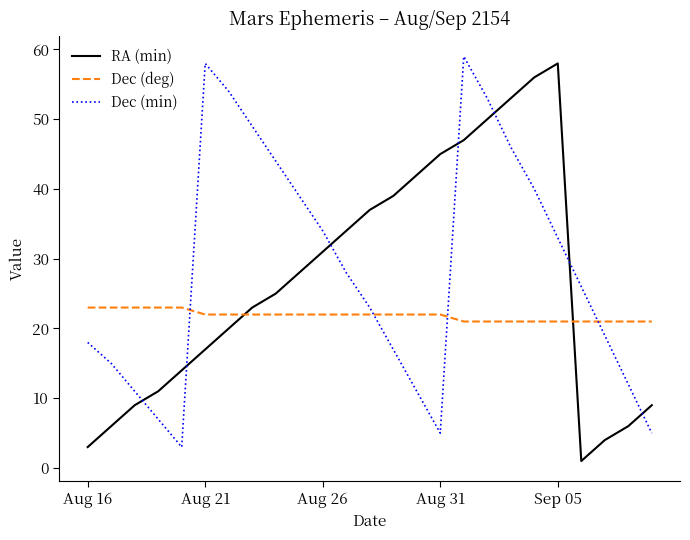

Reading left to right, transcribe all the data shown in this chart.

RA (min): 3	6	9	11	14	17	20	23	25	28	31	34	37	39	42	45	47	50	53	56	58	1	4	6	9
Dec (deg): 23	23	23	23	23	22	22	22	22	22	22	22	22	22	22	22	21	21	21	21	21	21	21	21	21
Dec (min): 18	15	11	7	3	58	54	49	44	39	34	28	23	17	11	5	59	53	46	40	33	26	19	12	5